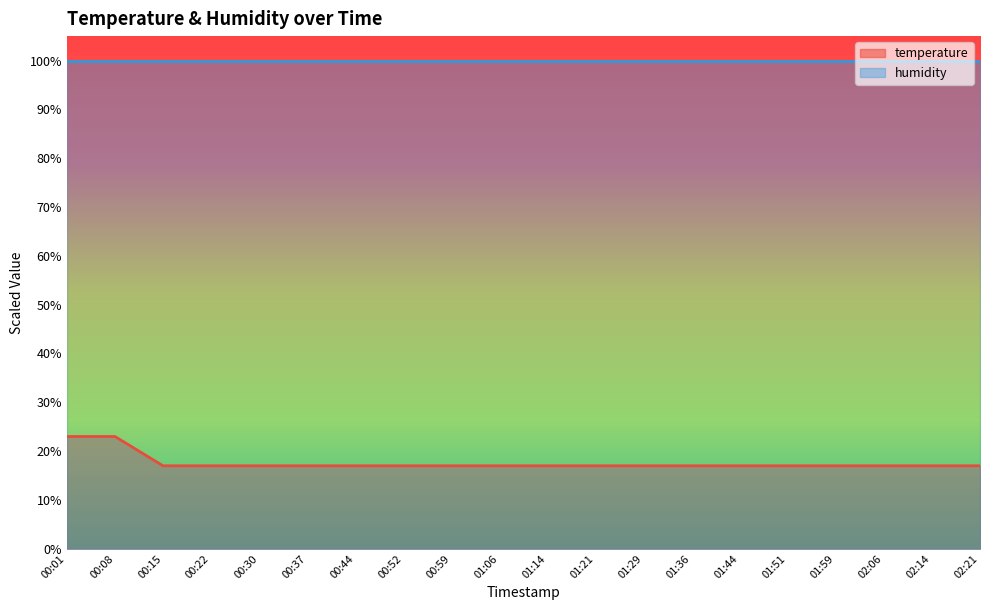

What is the average value?

17.6